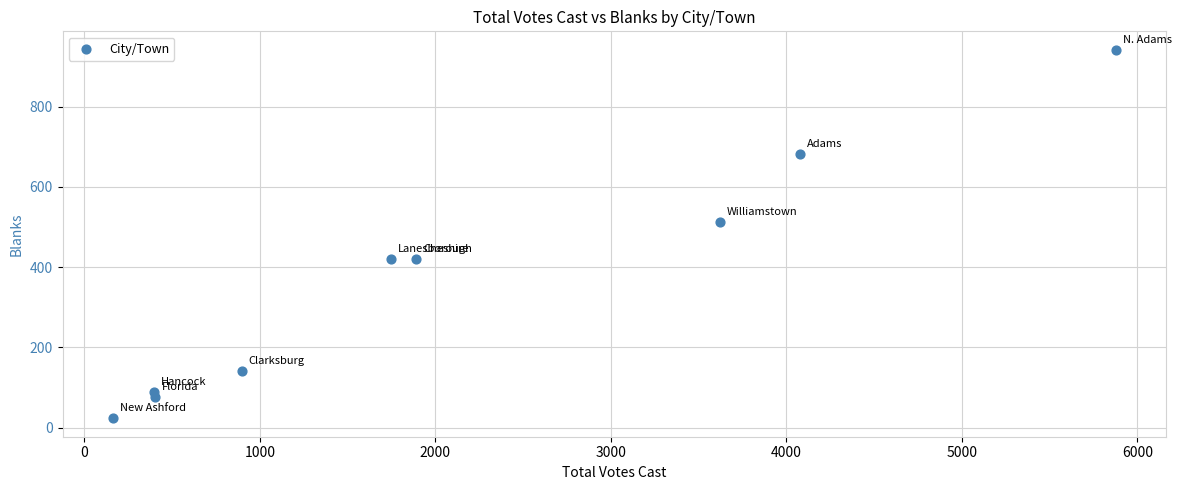

What is the average X value?

2119